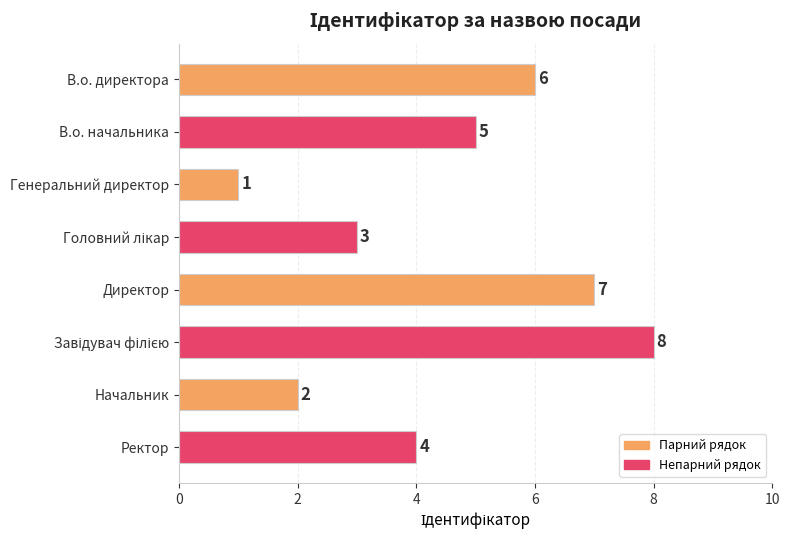

The chart shows a value of 0 at Генеральний директор. True or false?

False